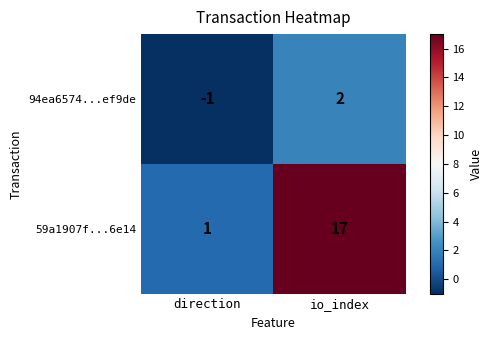

Rank the series by their maximum value, from highest to lowest.

59a1907f...6e14, 94ea6574...ef9de